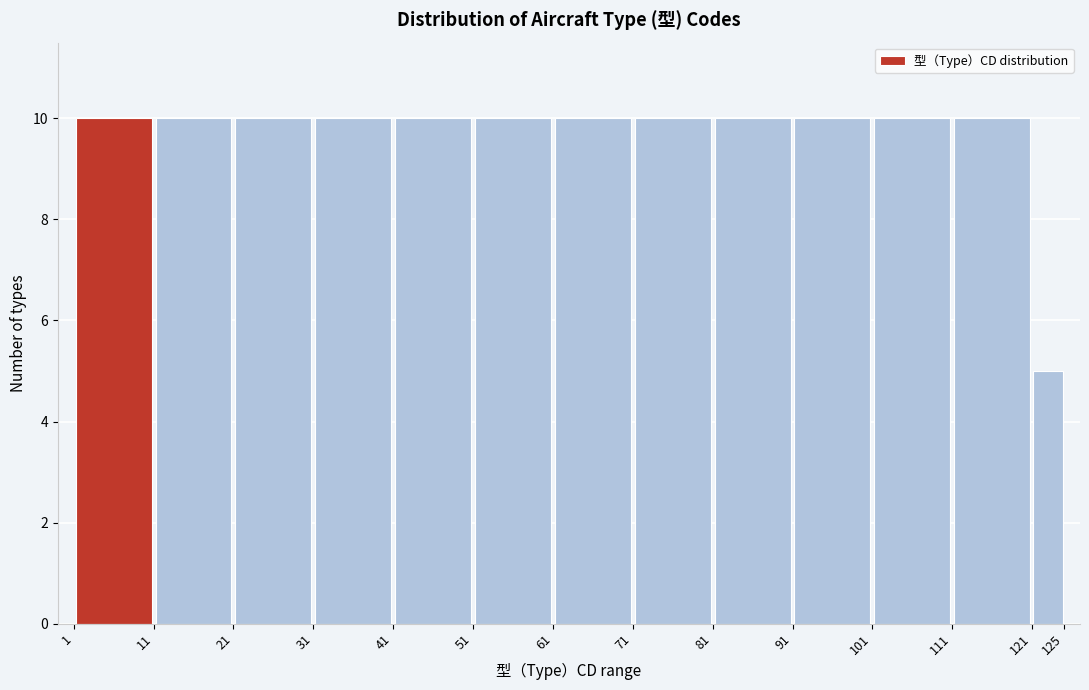

Reading left to right, transcribe this chart: for each bar, give the range it covers on the x-axis and its height. The values are not printed on the chart, so give them approximately, as read against the axis.

1 to 11: 10
11 to 21: 10
21 to 31: 10
31 to 41: 10
41 to 51: 10
51 to 61: 10
61 to 71: 10
71 to 81: 10
81 to 91: 10
91 to 101: 10
101 to 111: 10
111 to 121: 10
121 to 125: 5